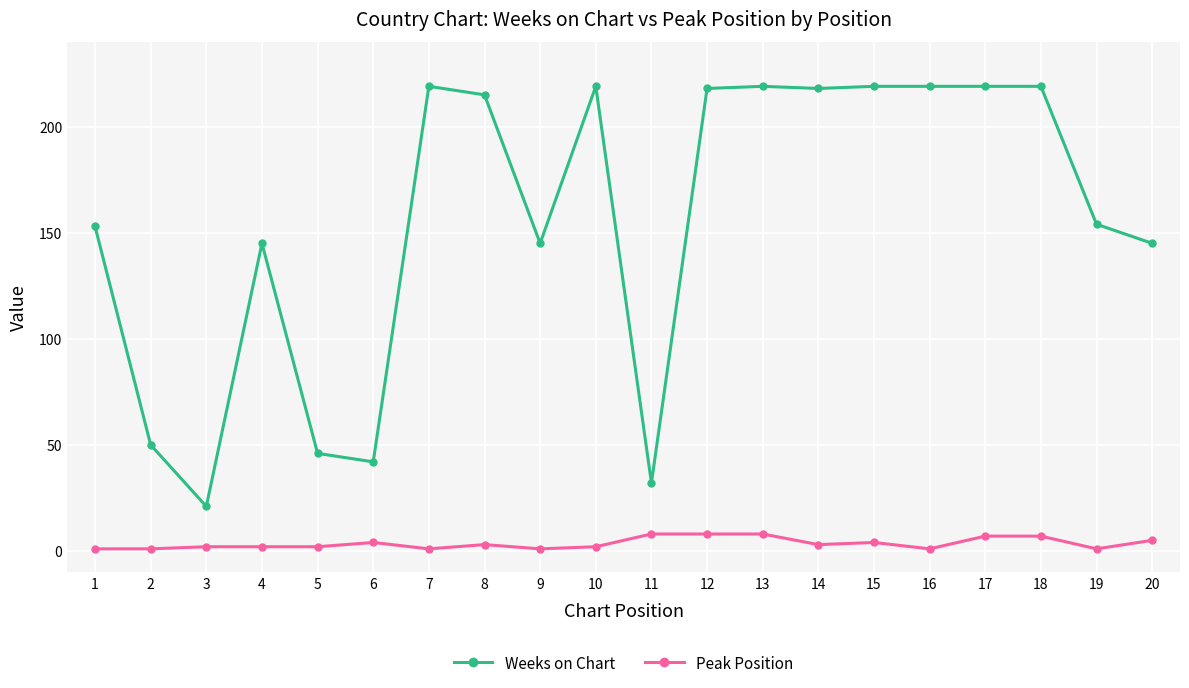

How many lines are shown in the chart?

2